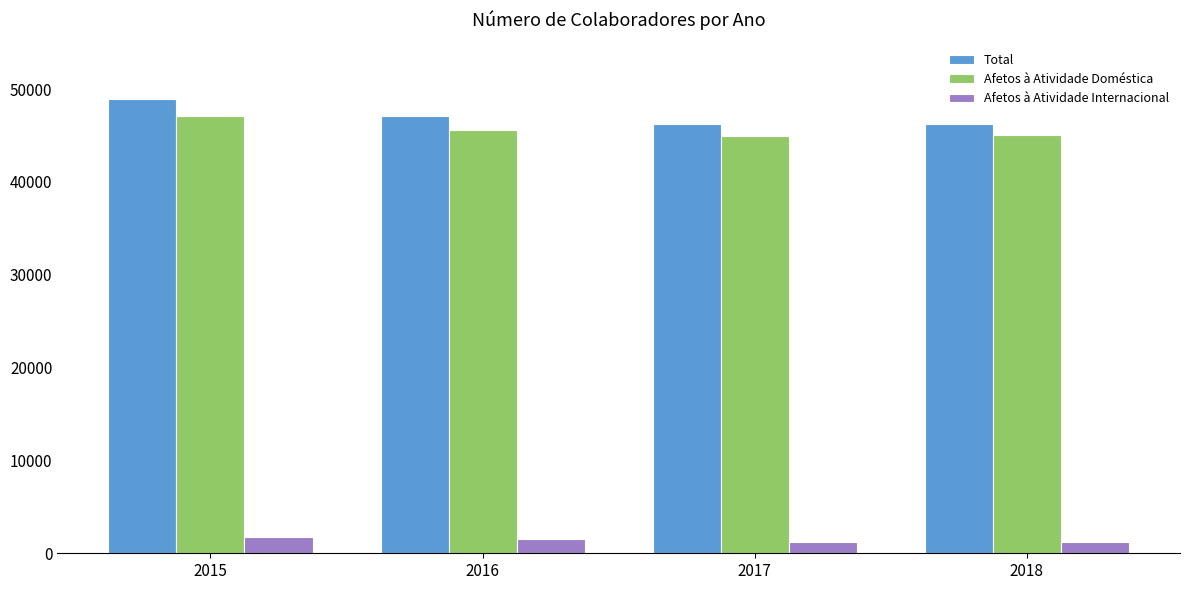

What is the minimum value for Afetos à Atividade Doméstica?

44965